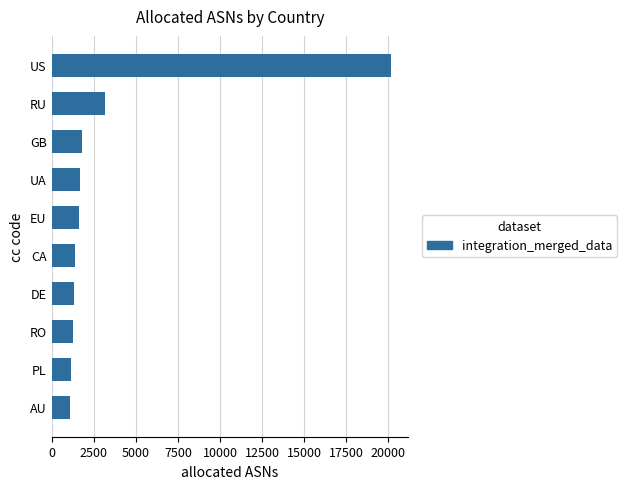

What is the difference between the second highest and second lowest values?

2006